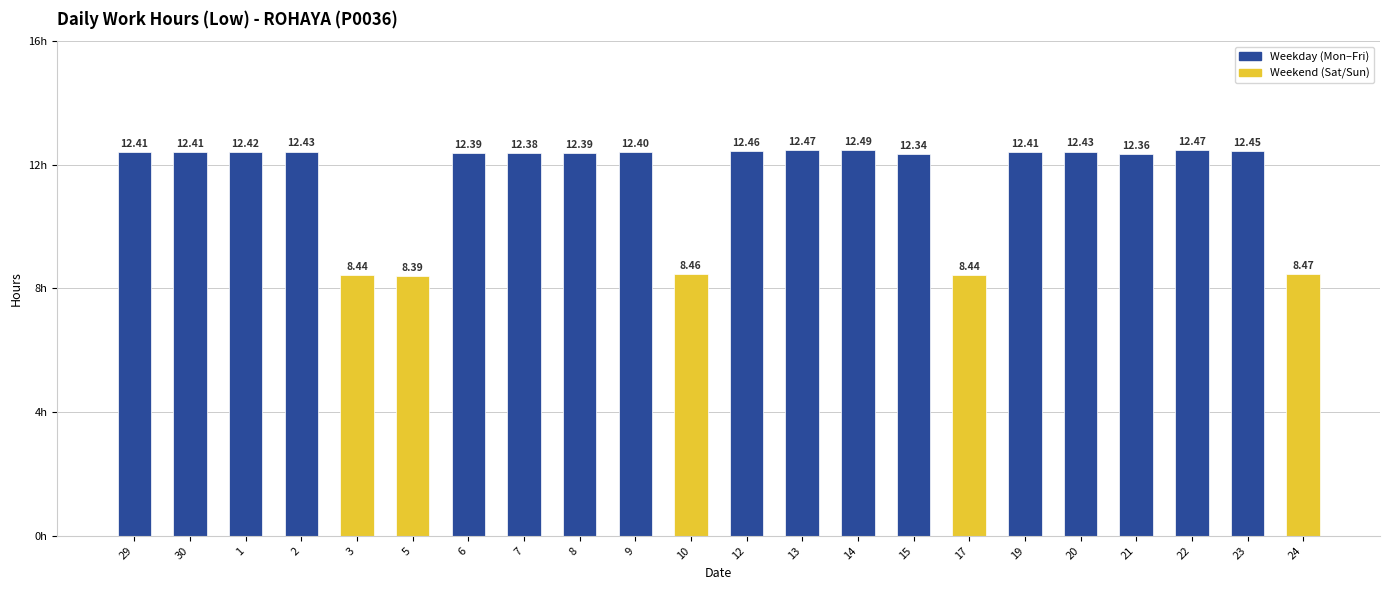

Which has a higher value, 14 or 13?

14